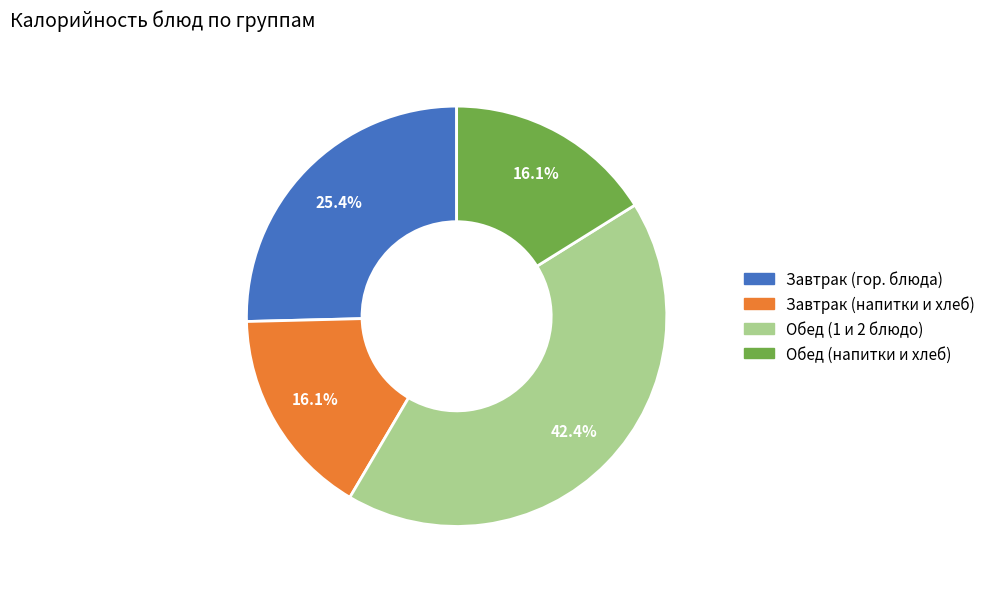

What is the largest slice in the pie chart?

Обед (1 и 2 блюдо)